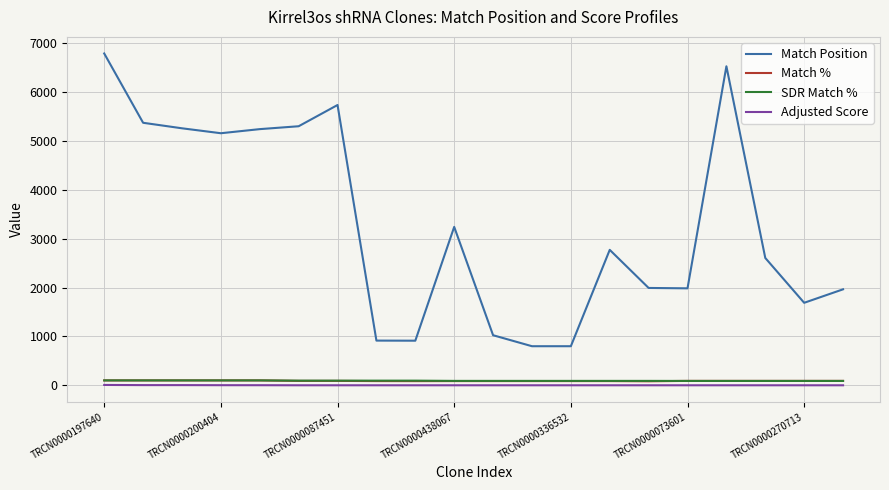

Which series has the widest spread of values?

Match Position